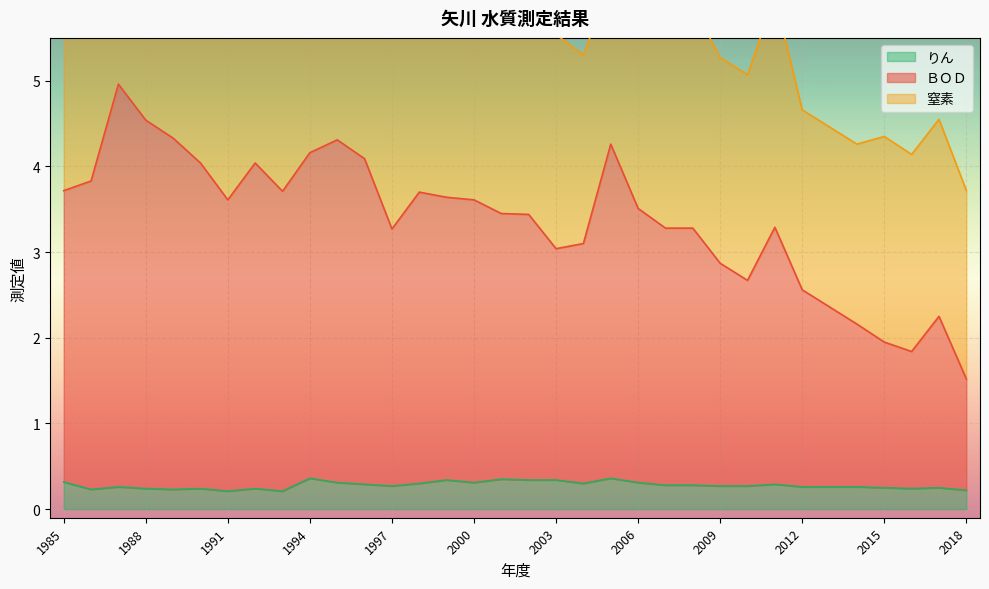

What is the minimum value for ＢＯＤ?

1.5